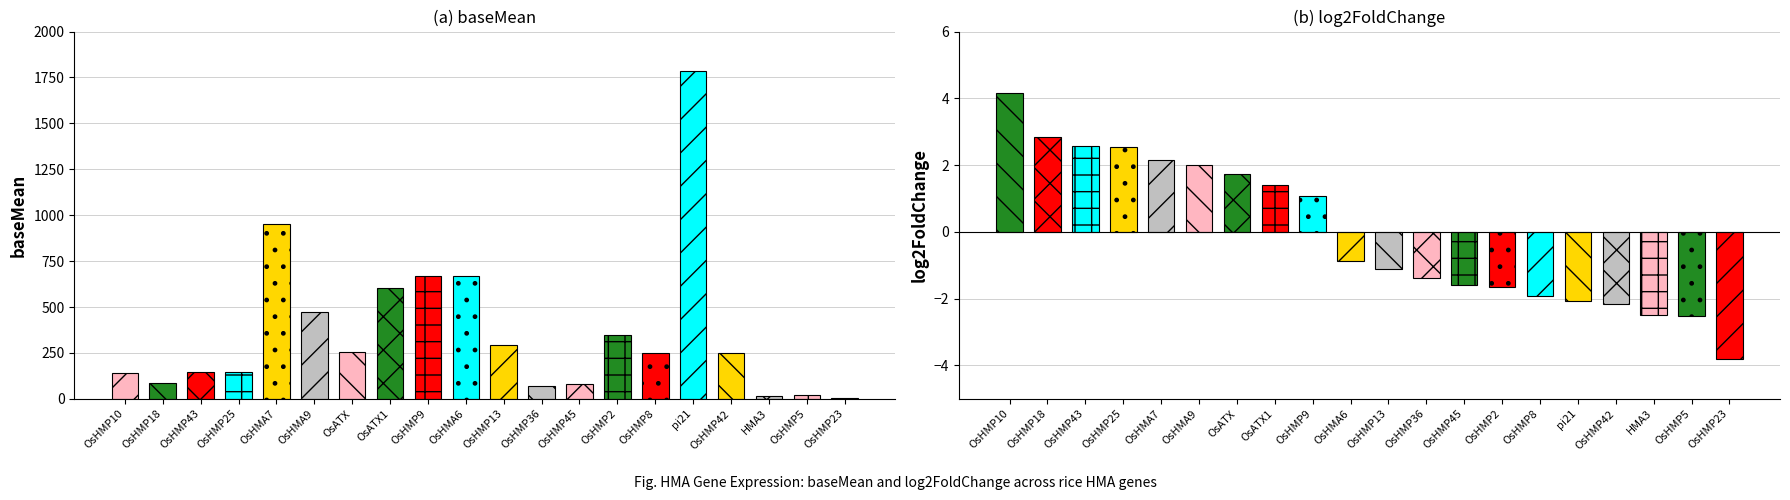

Which series has the widest spread of values?

baseMean